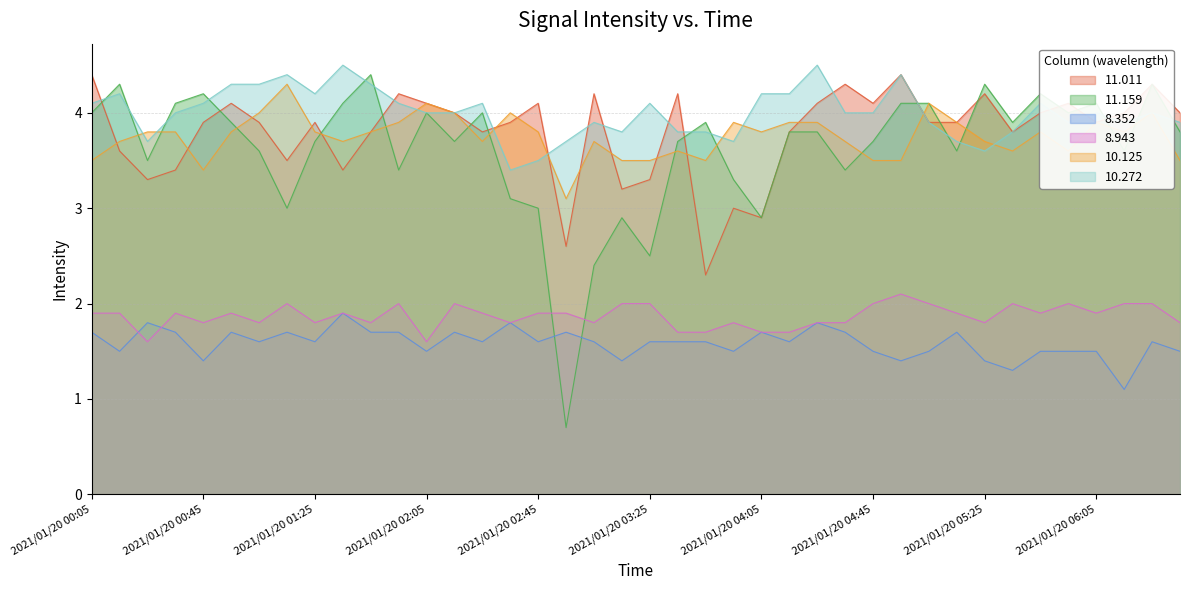

Is it true that 10.125 equals 6.5 at 2021/01/20 04:05?

False